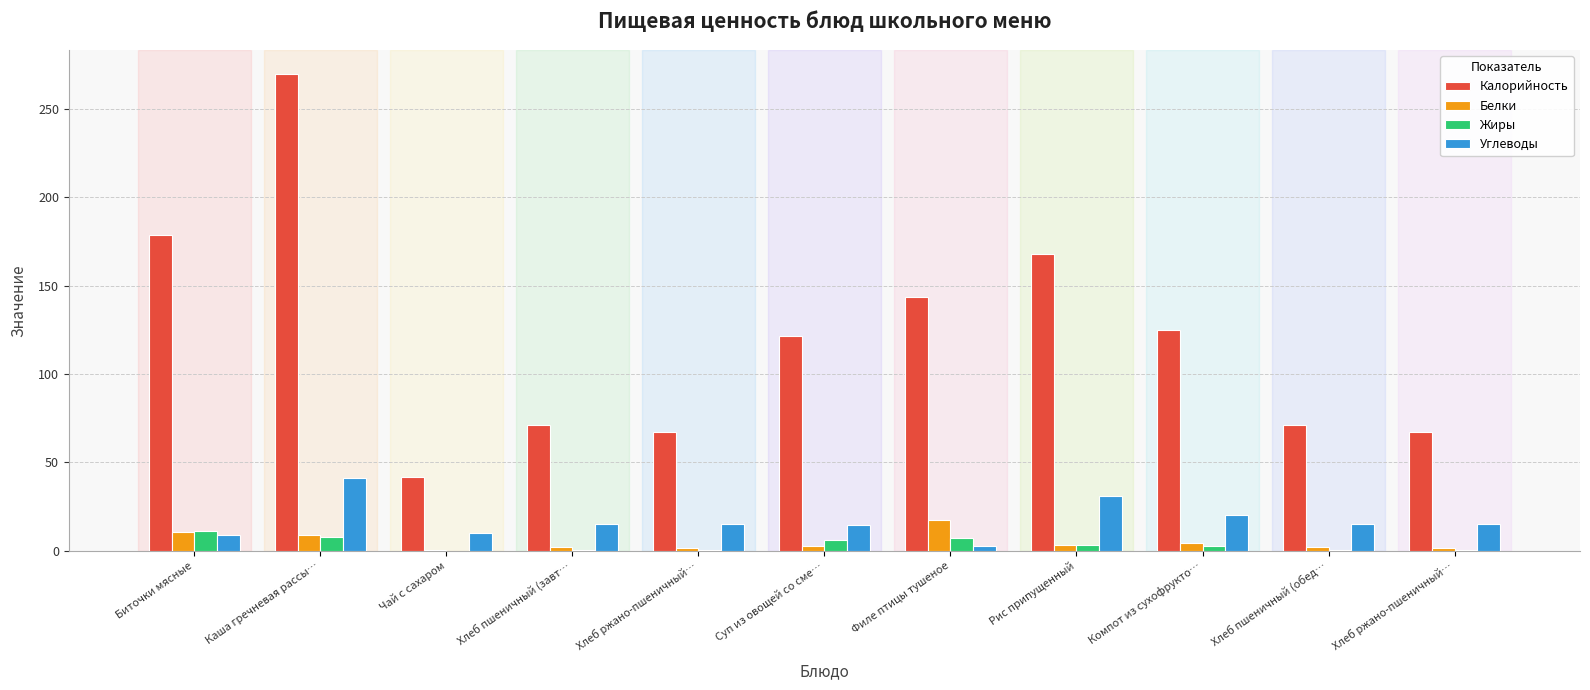

What is the label of the 7th bar from the left?

Филе птицы тушеное